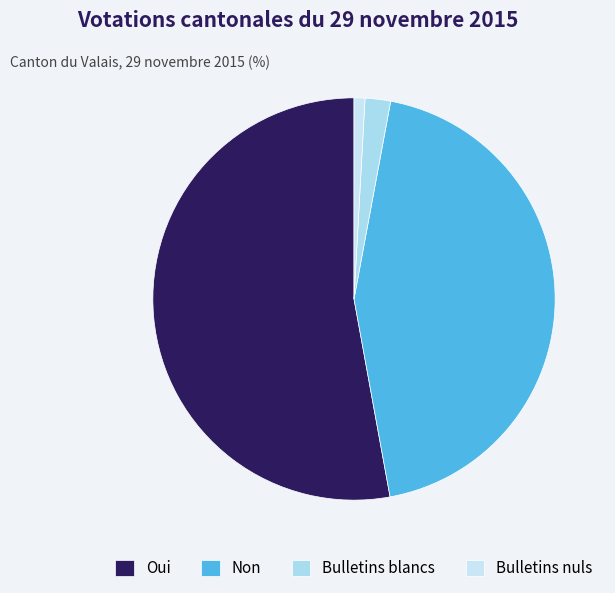

What percentage do Non and Bulletins blancs together represent?

46.3%